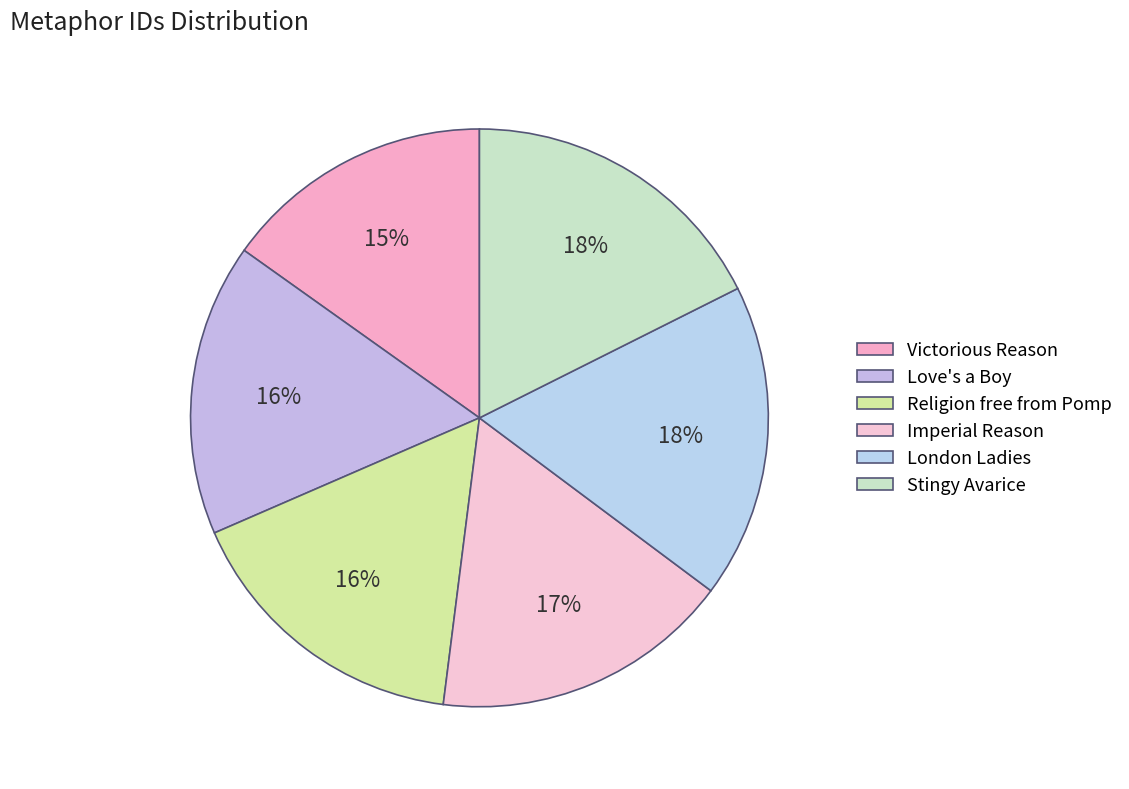

Is there any slice that represents more than half of the pie?

No